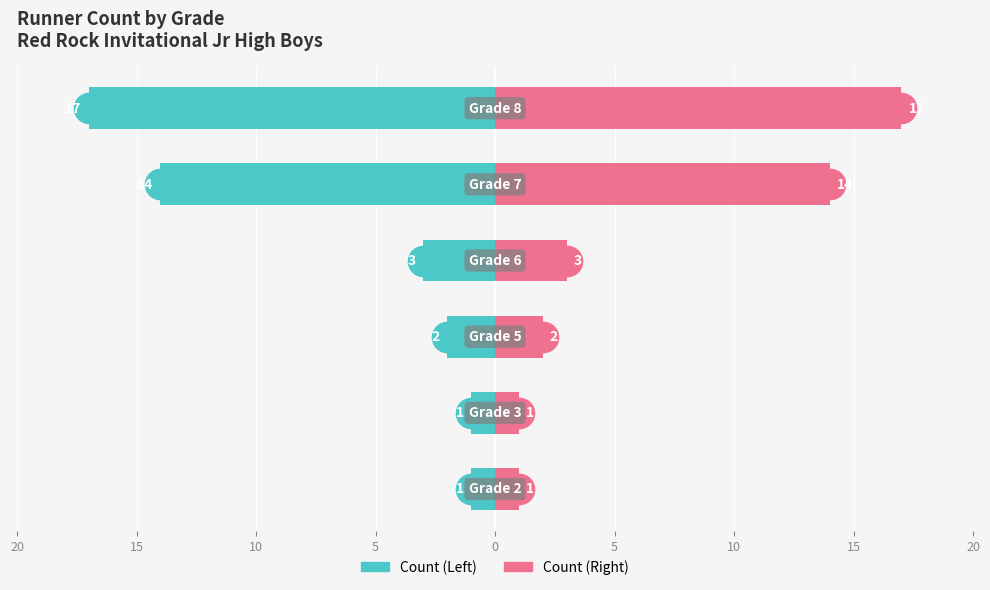

How many data points in Grade Count (Right) are above 3?

2